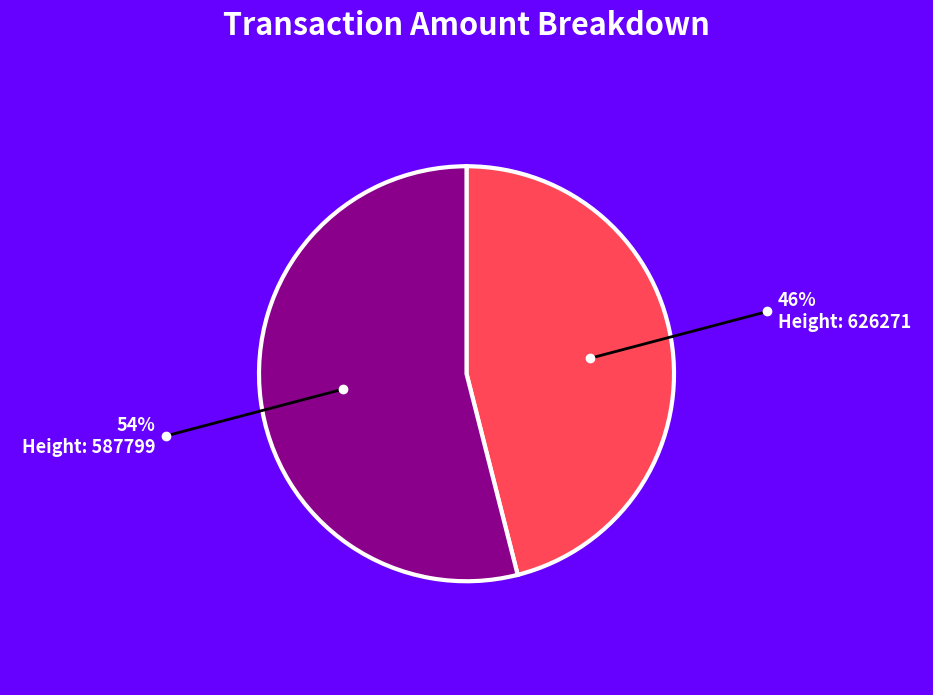

Is there any slice that represents more than half of the pie?

Yes